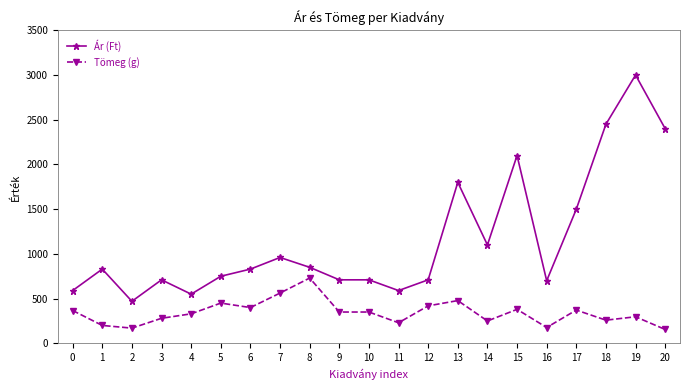

How many lines are shown in the chart?

2